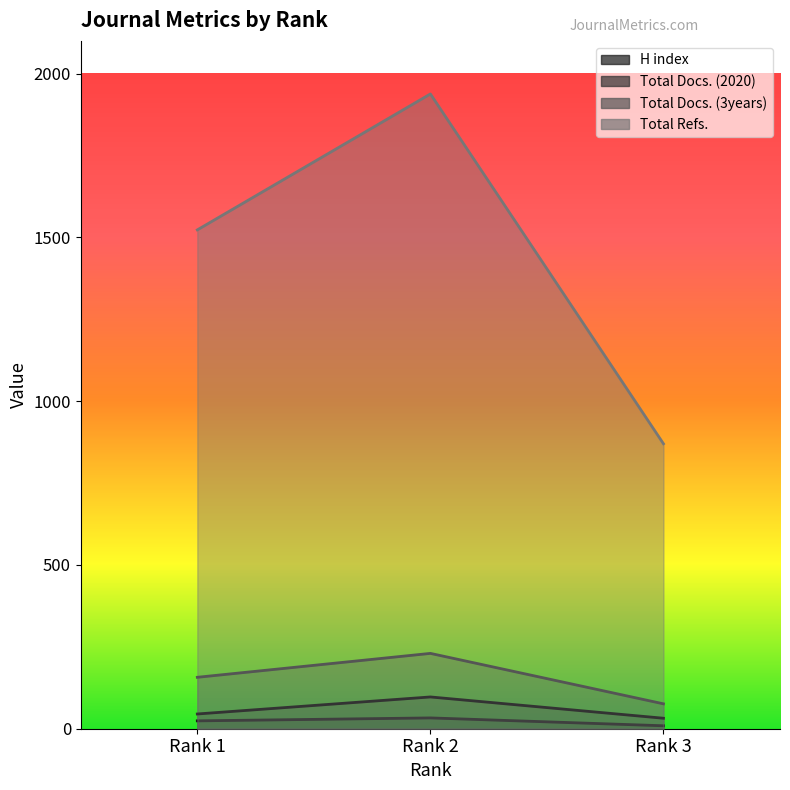

How many values in the Total Refs. series exceed 1523?

1